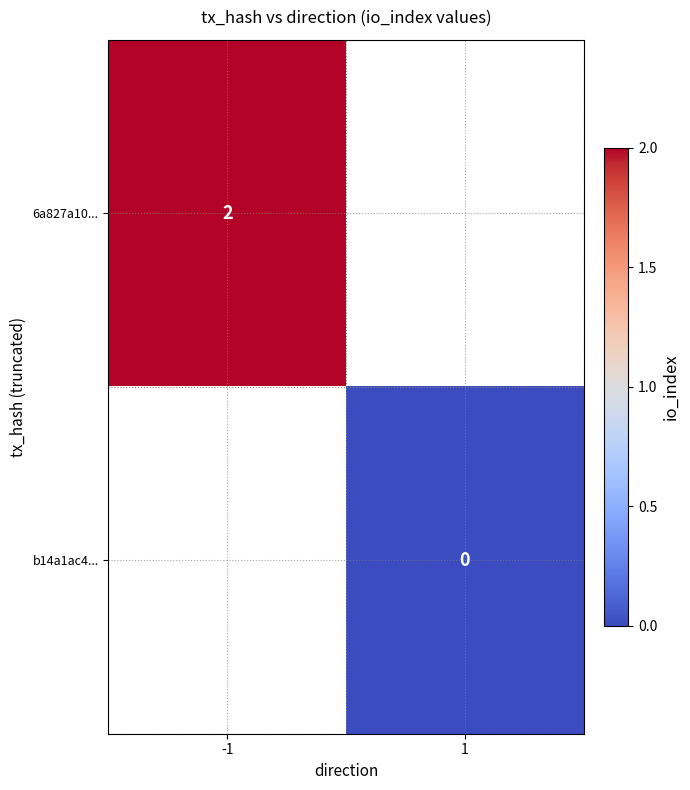

At -1, list the series in order from largest to smallest.

6a827a10..., b14a1ac4...